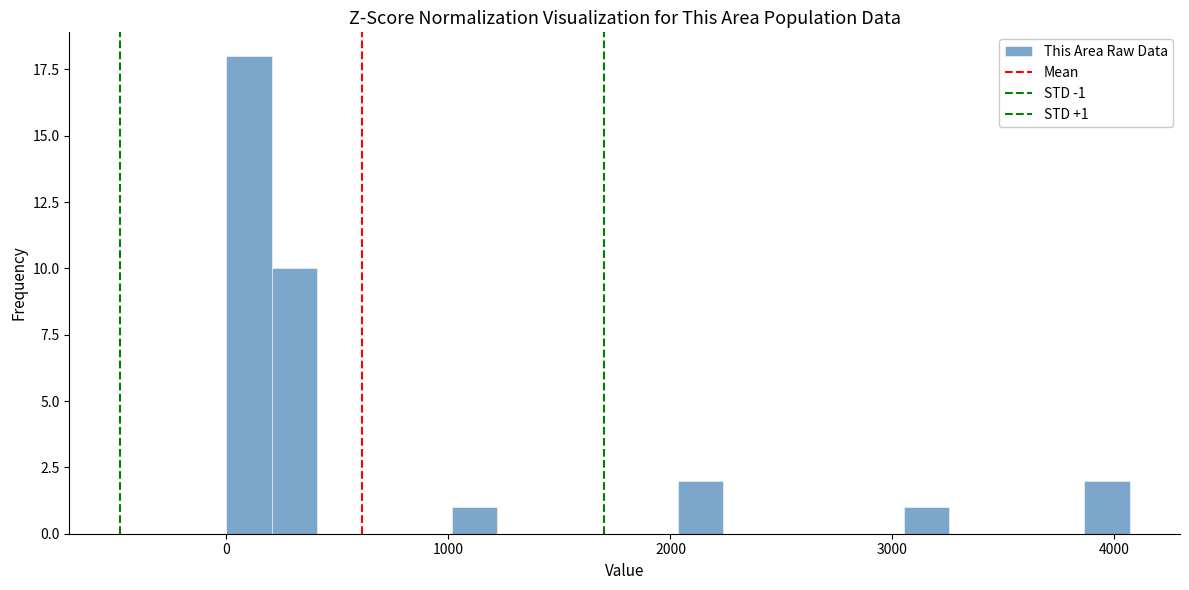

Around what value on the x-axis is the tallest bar? Give the approximate position of its centre, as read against the axis.

100